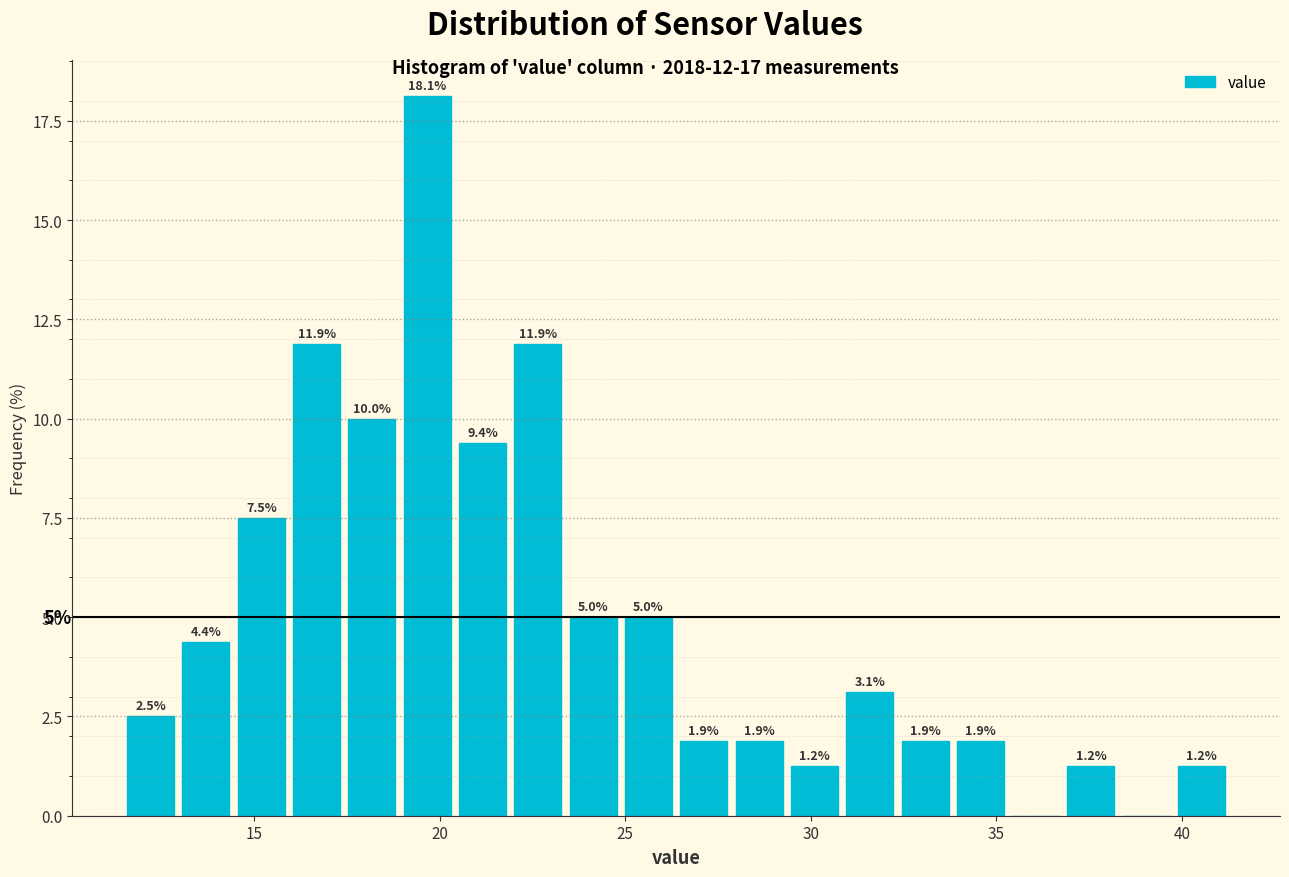

Around what value on the x-axis is the tallest bar? Give the approximate position of its centre, as read against the axis.

19.5